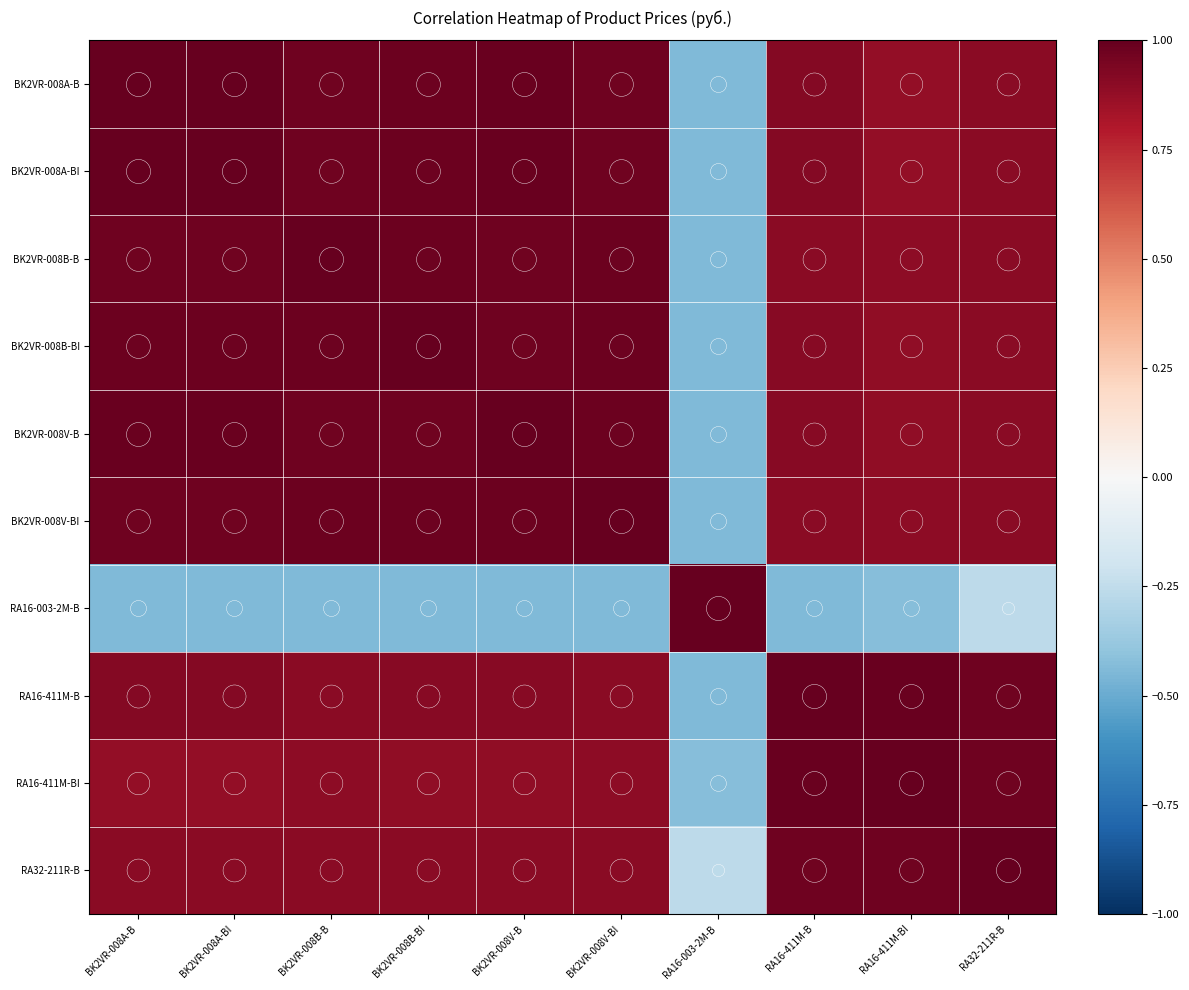

Which has a higher value, RA16-411M-BI or BK2VR-008A-B?

BK2VR-008A-B